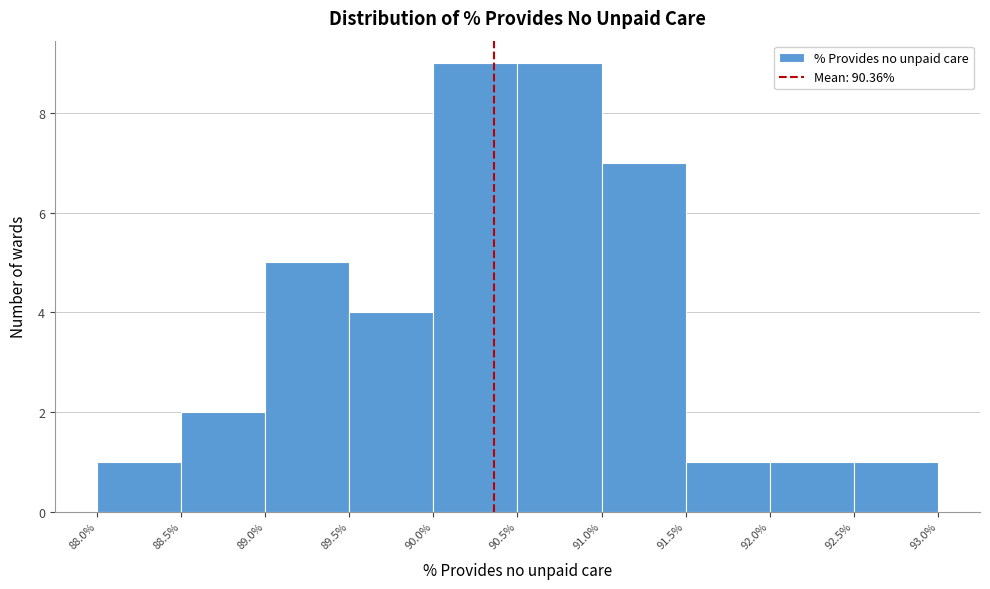

Reading left to right, list every bar in this chart as the range it spans on the x-axis followed by its height. The values are not printed on the chart, so give them approximately, as read against the axis.

88.0% to 88.5%: 1
88.5% to 89.0%: 2
89.0% to 89.5%: 5
89.5% to 90.0%: 4
90.0% to 90.5%: 9
90.5% to 91.0%: 9
91.0% to 91.5%: 7
91.5% to 92.0%: 1
92.0% to 92.5%: 1
92.5% to 93.0%: 1